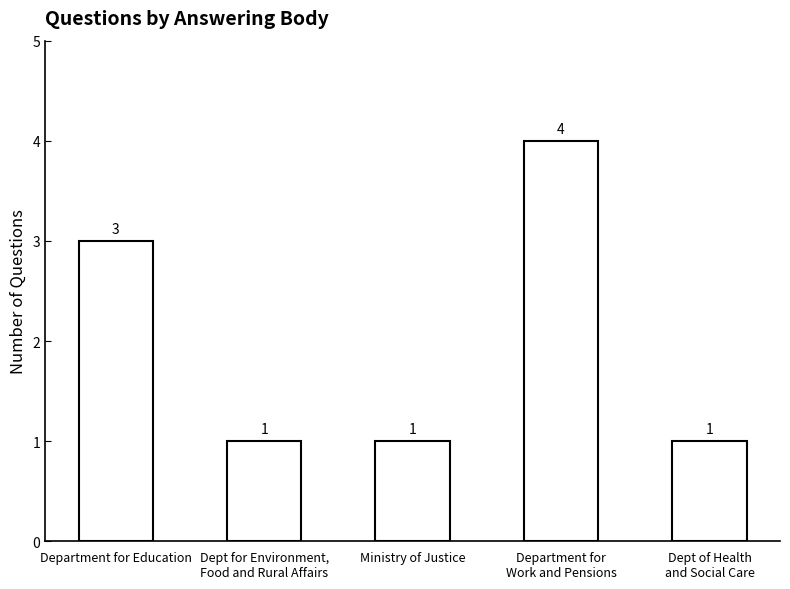

What is the approximate value at Department for Education?

3